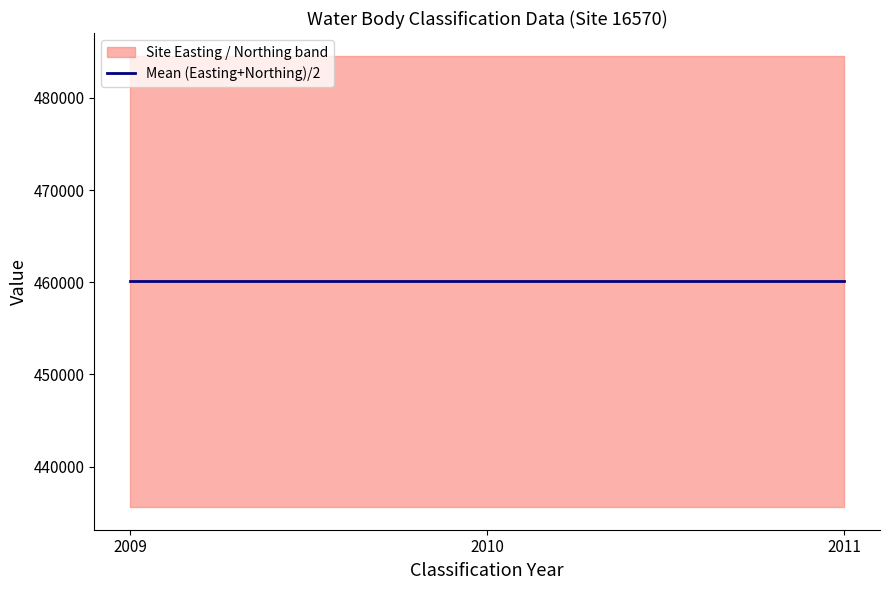

Which category has the highest value in the Site Easting series?

2009